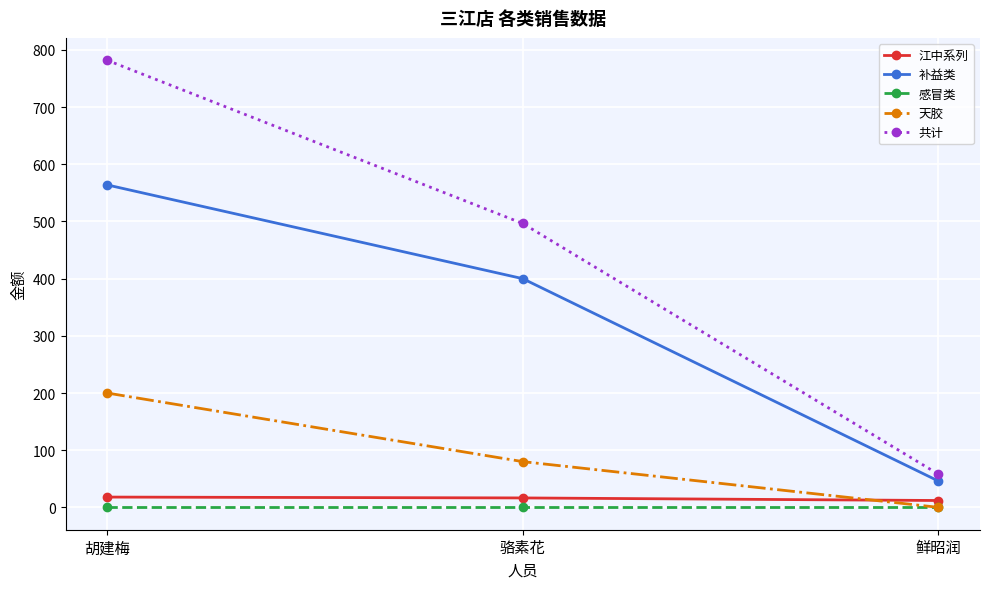

Which series has the widest spread of values?

共计